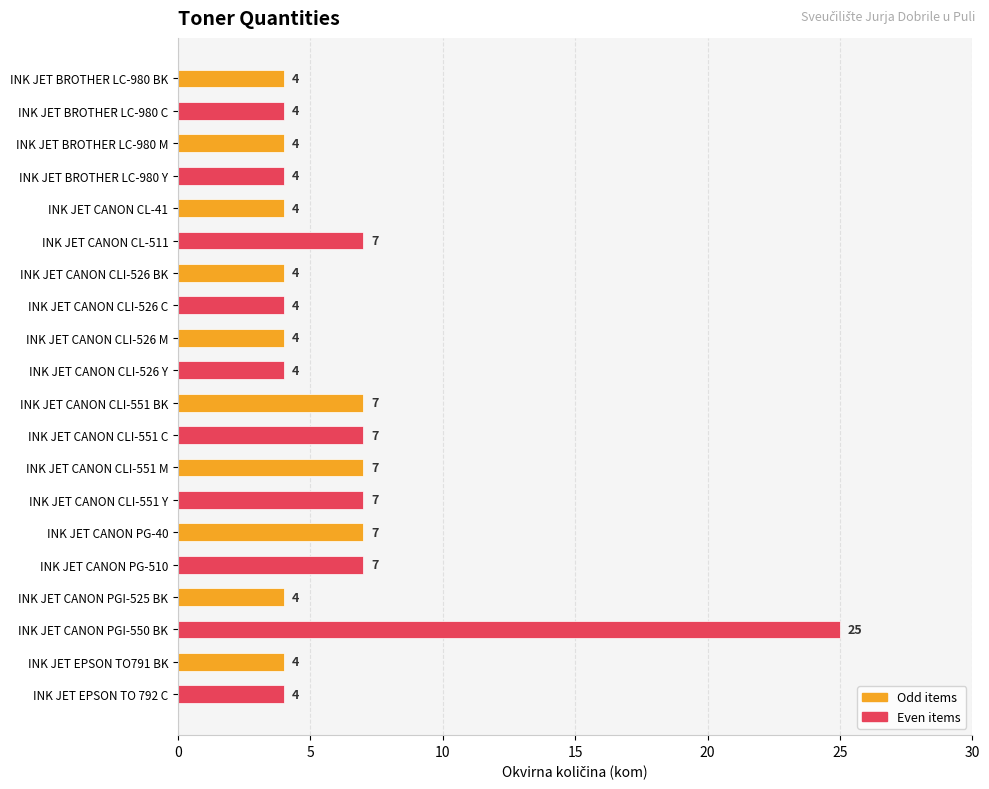

True or false: the data shows 4 at INK JET CANON PG-510.

False